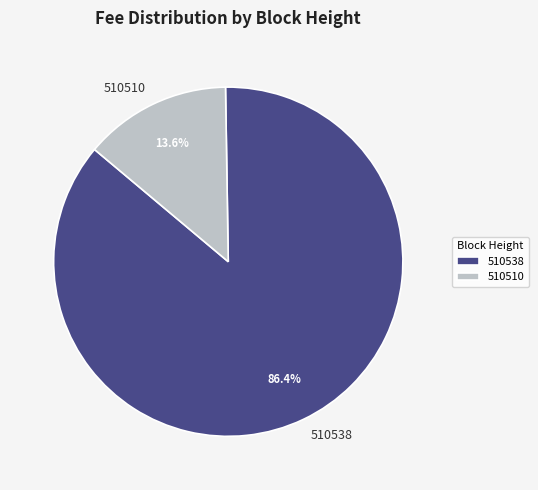

What is the majority slice?

510538